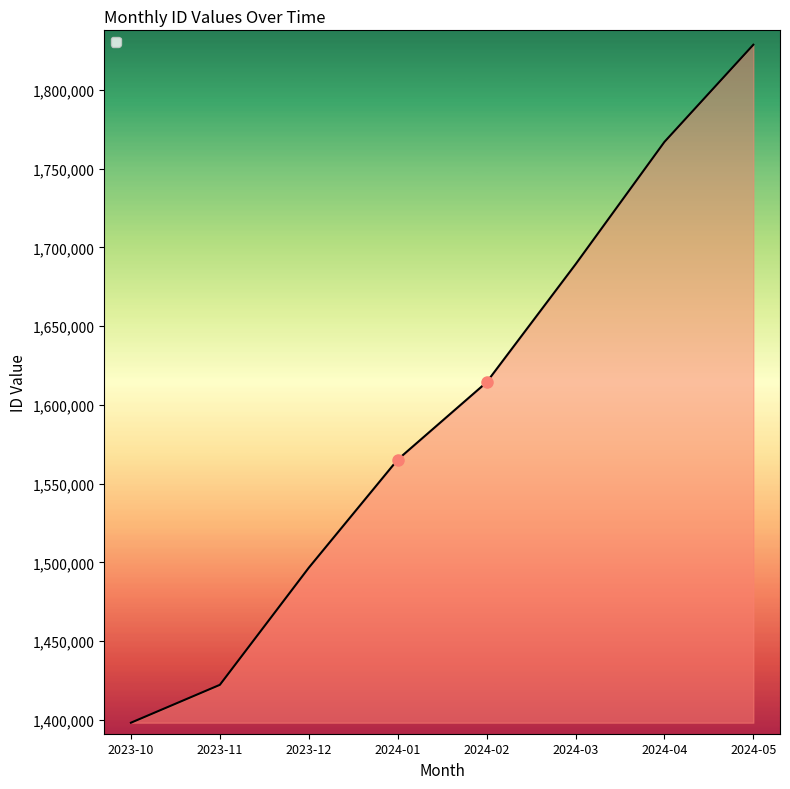

How many values are below 1614348?

4